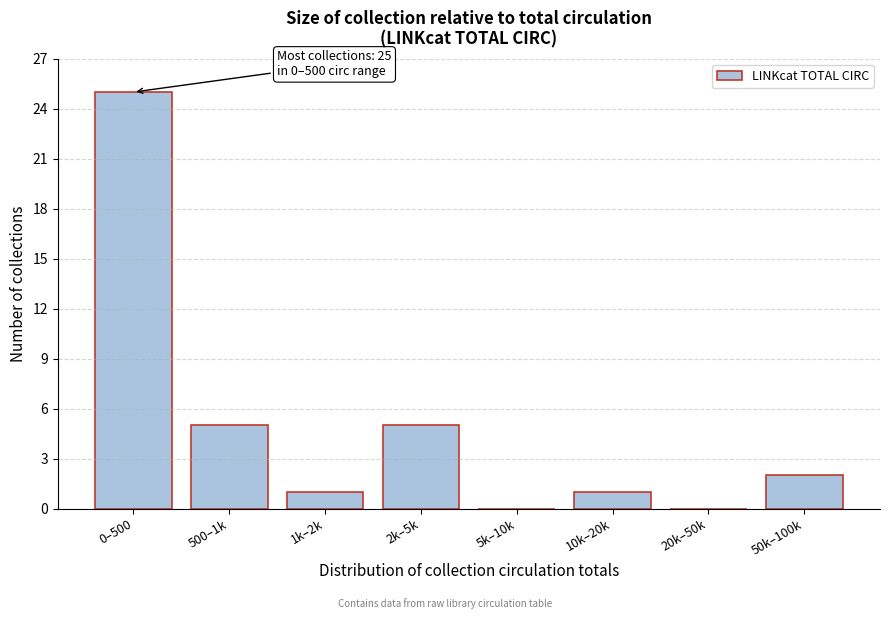

Reading left to right, list all the values displayed in this chart.

0–500=25	500–1k=5	1k–2k=1	2k–5k=5	5k–10k=0	10k–20k=1	20k–50k=0	50k–100k=2